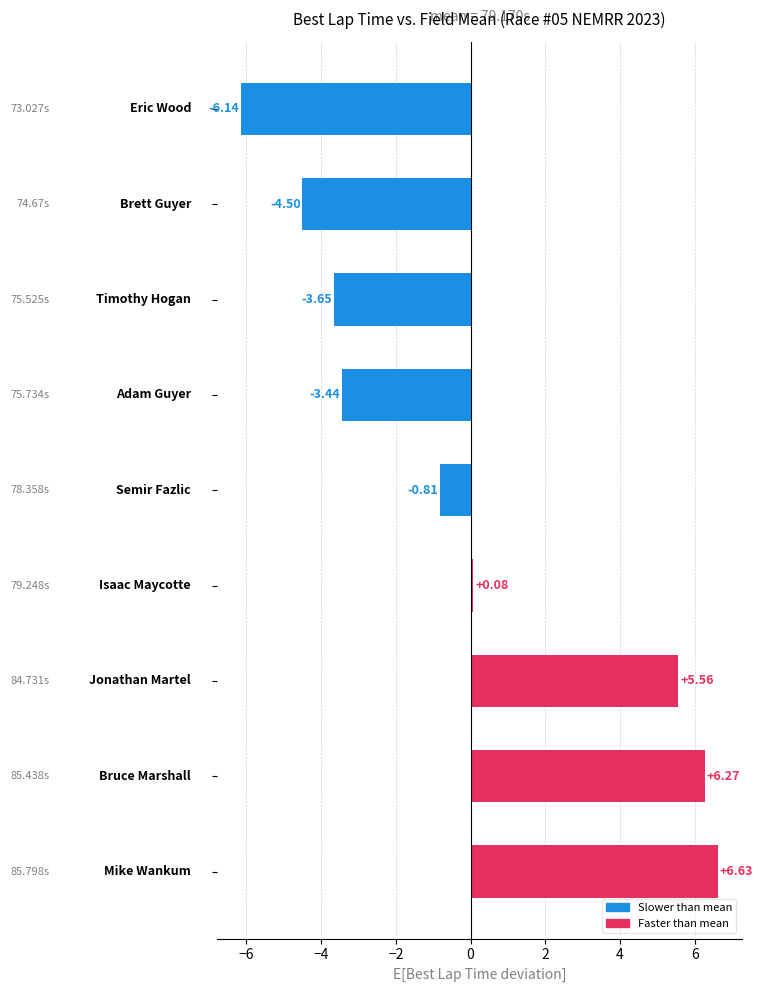

What is the difference between the maximum and second lowest values?

11.1